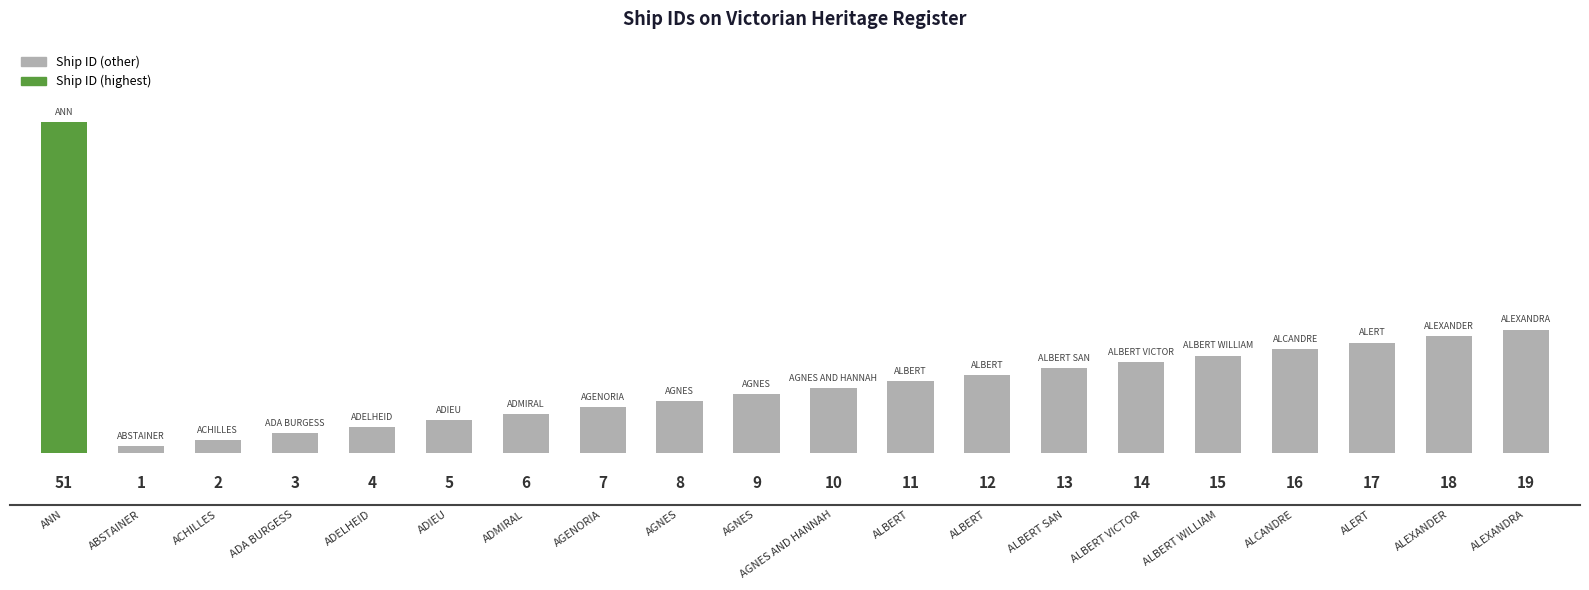

Reading right to left, transcribe all the data shown in this chart.

19	18	17	16	15	14	13	12	11	10	9	8	7	6	5	4	3	2	1	51